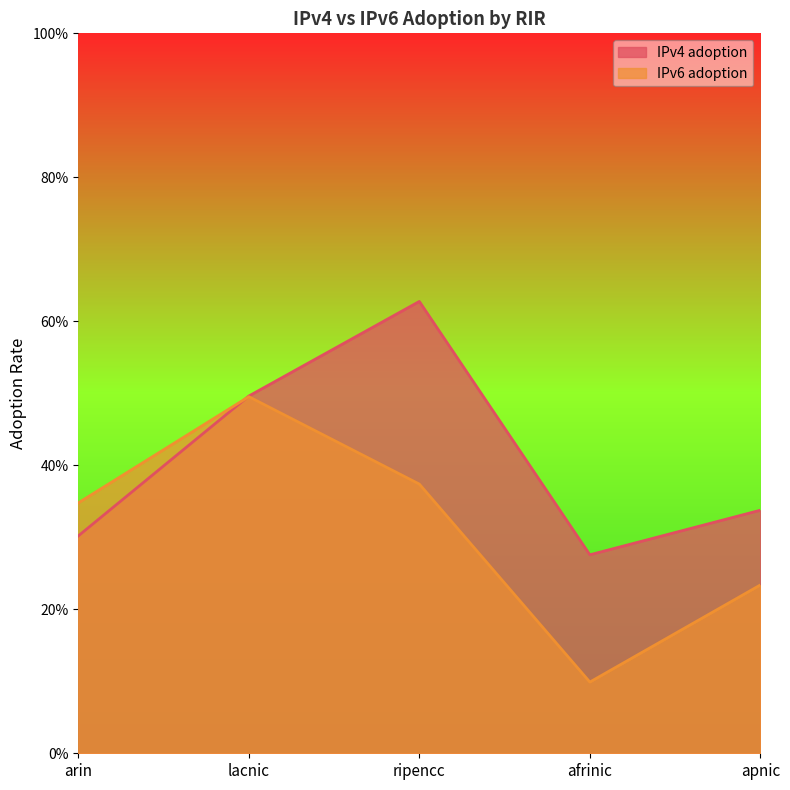

How many times do IPv4 adoption and IPv6 adoption cross each other?

1